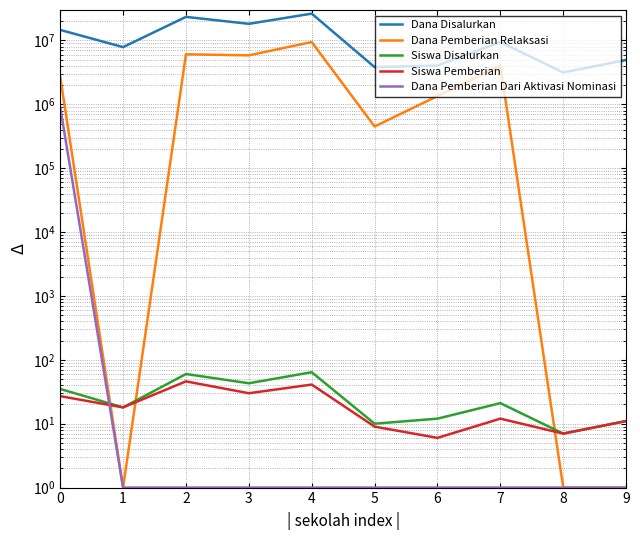

Is this an area chart (filled region under the line)?

No